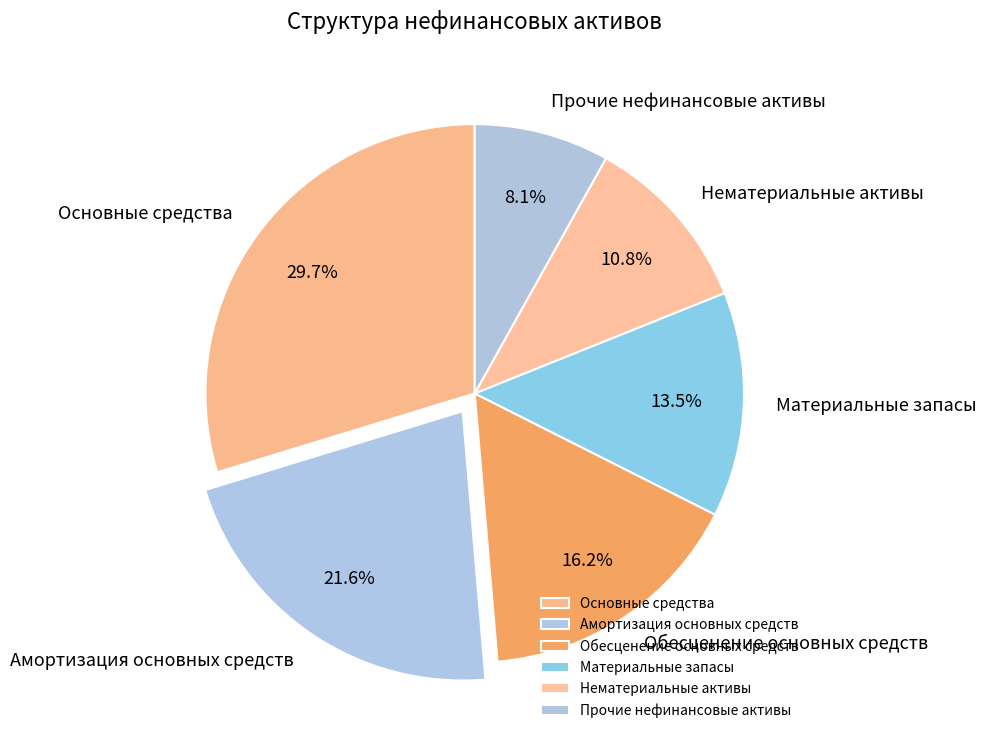

To the nearest percent, what is the combined percentage of Нематериальные активы and Прочие нефинансовые активы?

19%